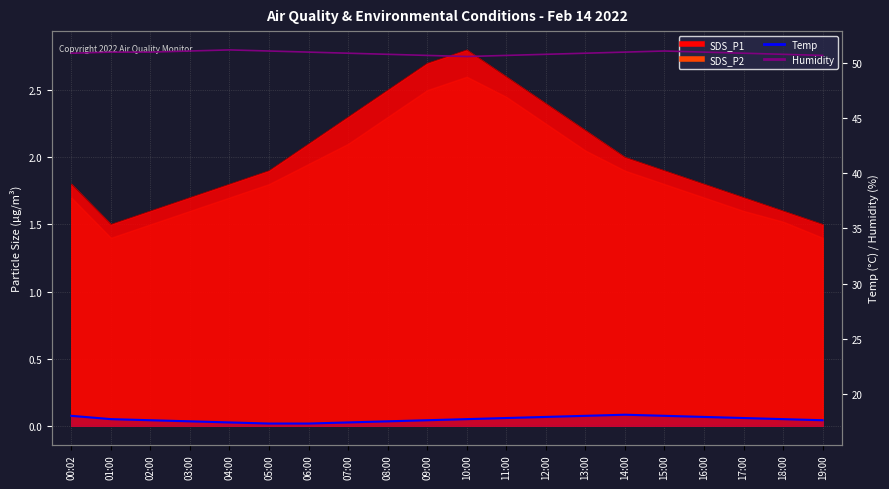

At which label does Humidity reach its peak?

04:00